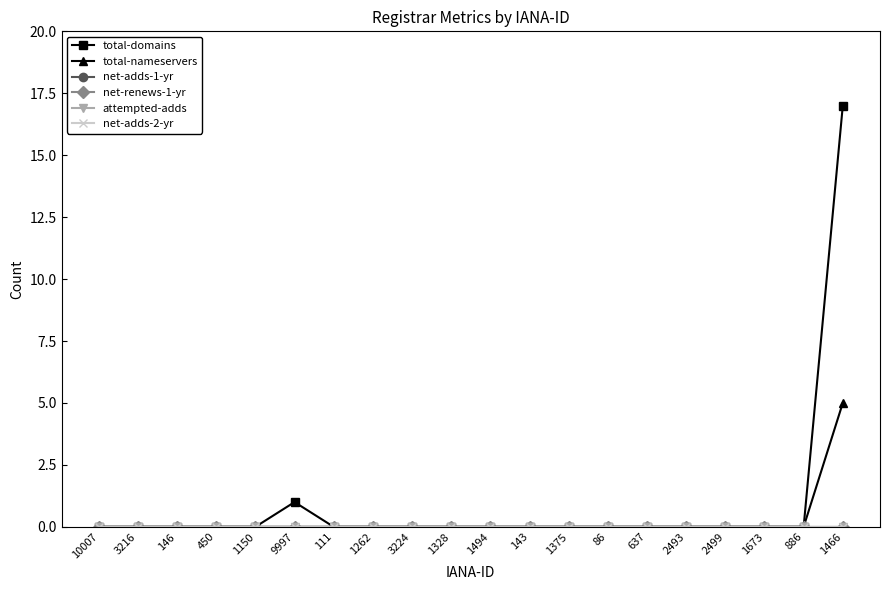

Does the chart have visible grid lines?

No